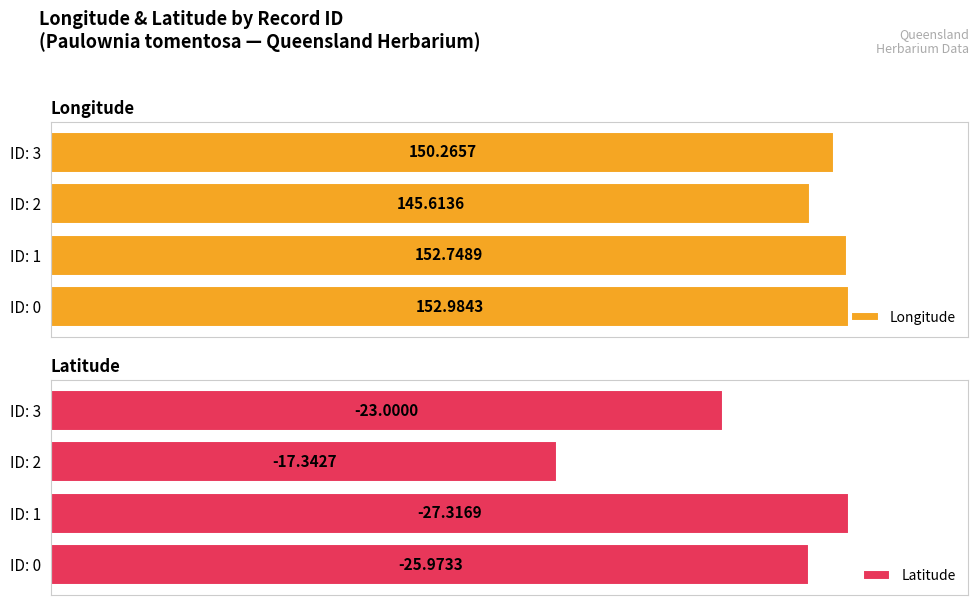

List the labels in order of Longitude value, smallest first.

ID: 2, ID: 3, ID: 1, ID: 0